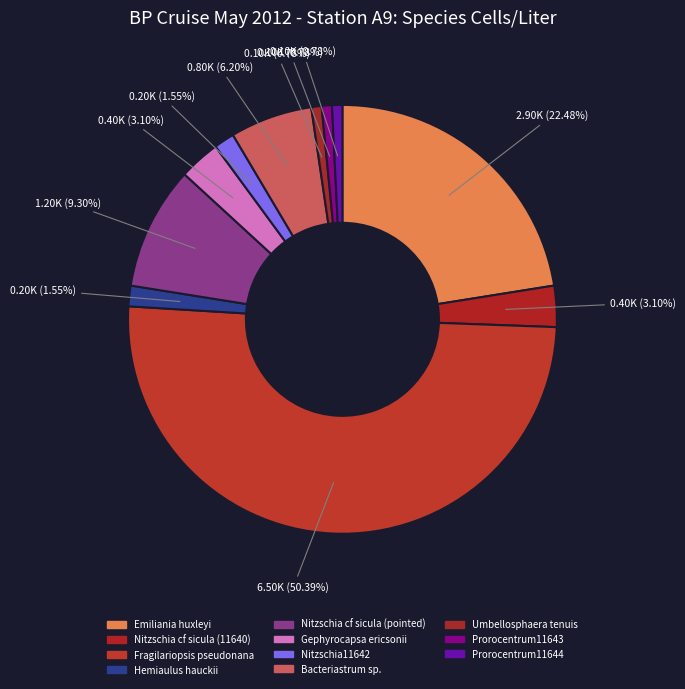

To the nearest percent, what is the difference between the Prorocentrum11643 and Nitzschia cf sicula (11640) slice percentages?

2%